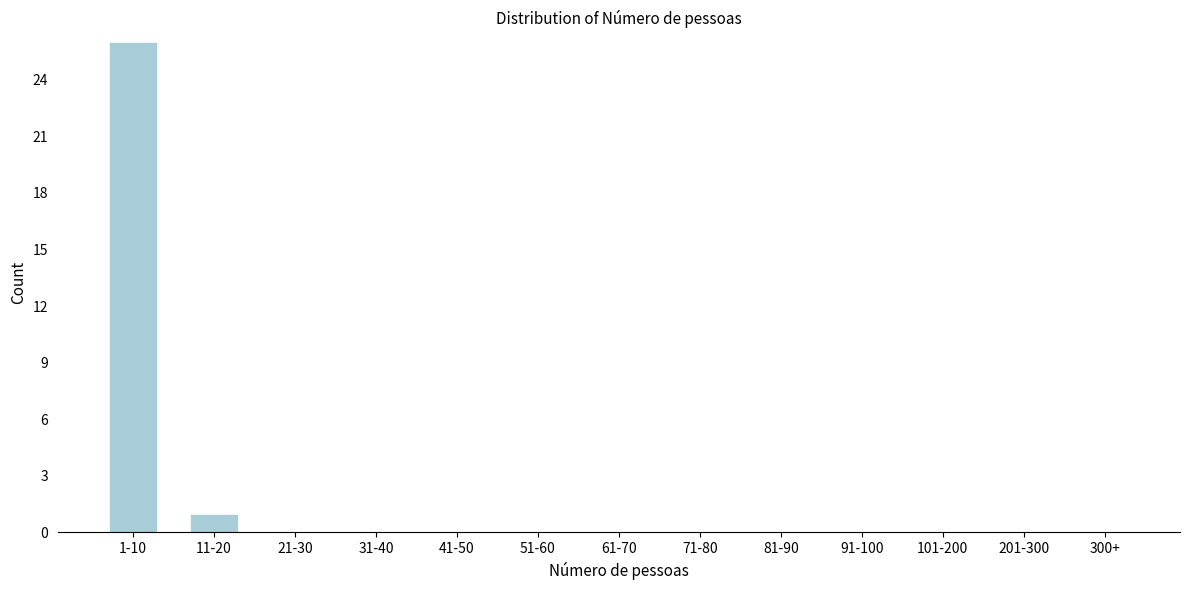

Reading right to left, list all the values displayed in this chart.

300+=0	201-300=0	101-200=0	91-100=0	81-90=0	71-80=0	61-70=0	51-60=0	41-50=0	31-40=0	21-30=0	11-20=1	1-10=26